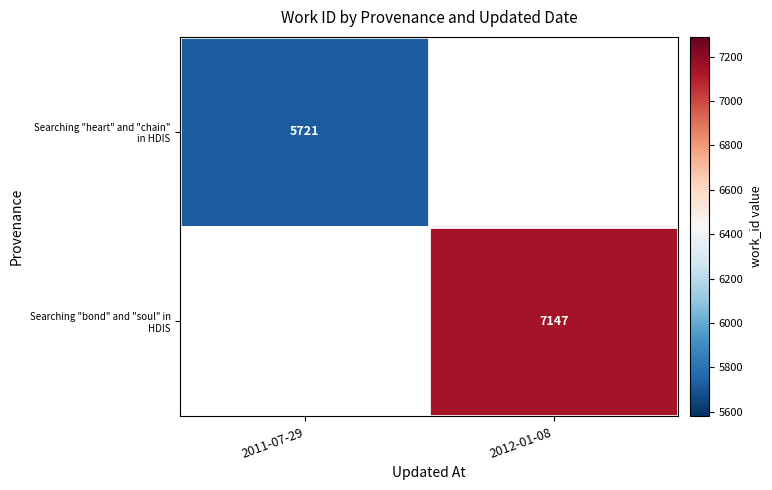

What is the minimum value shown in the chart?

5721.0